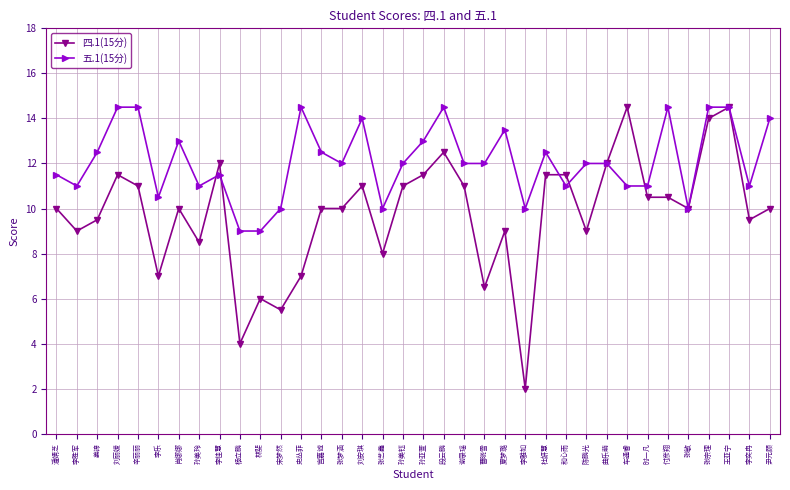

What is the label of the 33rd point from the right?

刘丽媛